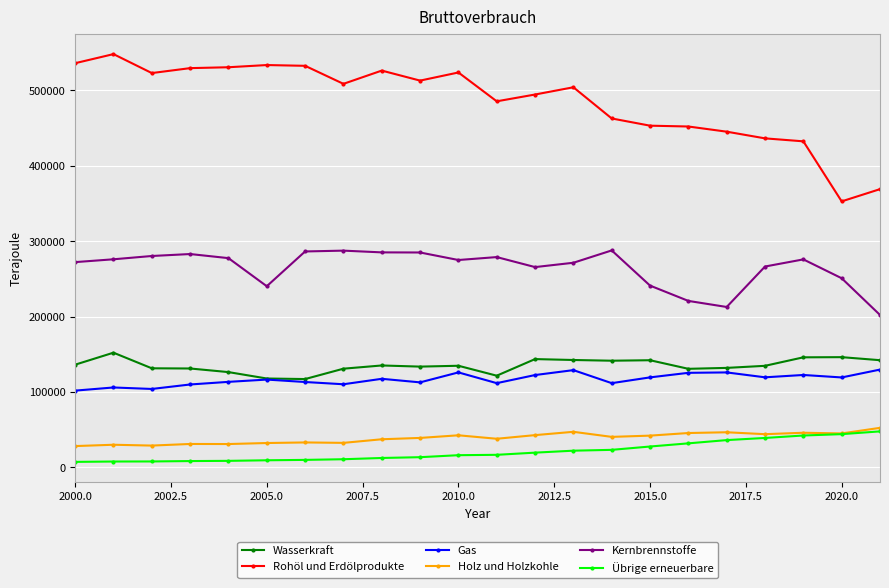

At how many categories does at least one series exceed 108001?

22